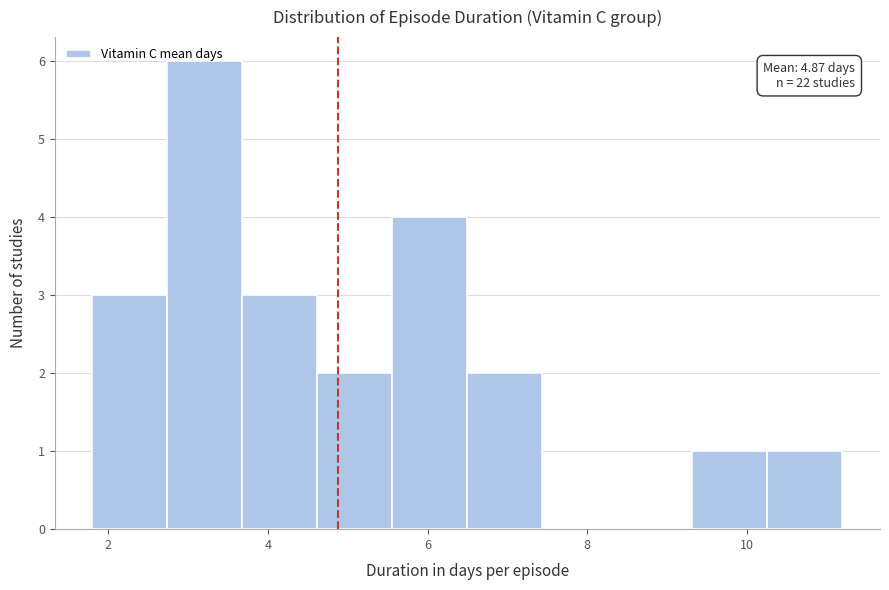

Over which range of the x-axis is the bar tallest?

2.74 to 3.68